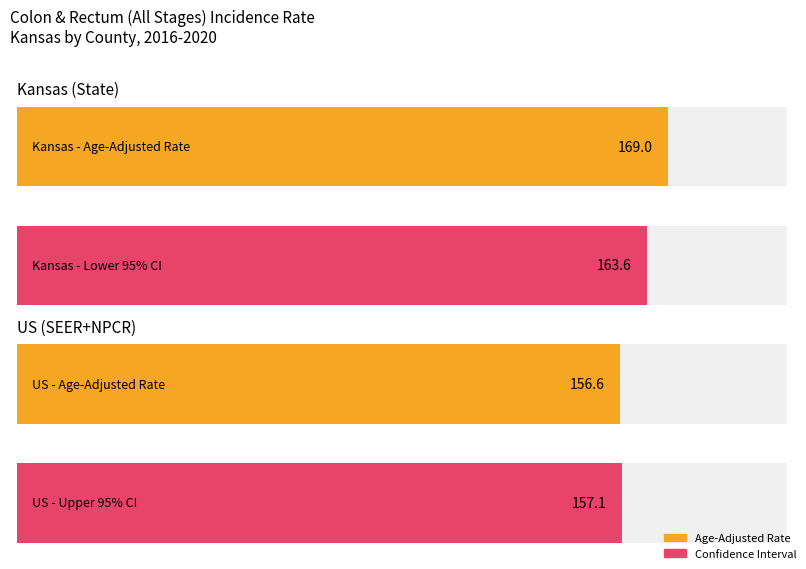

What is the value of the Age-Adjusted Incidence Rate bar at the 2nd from the left?

156.6